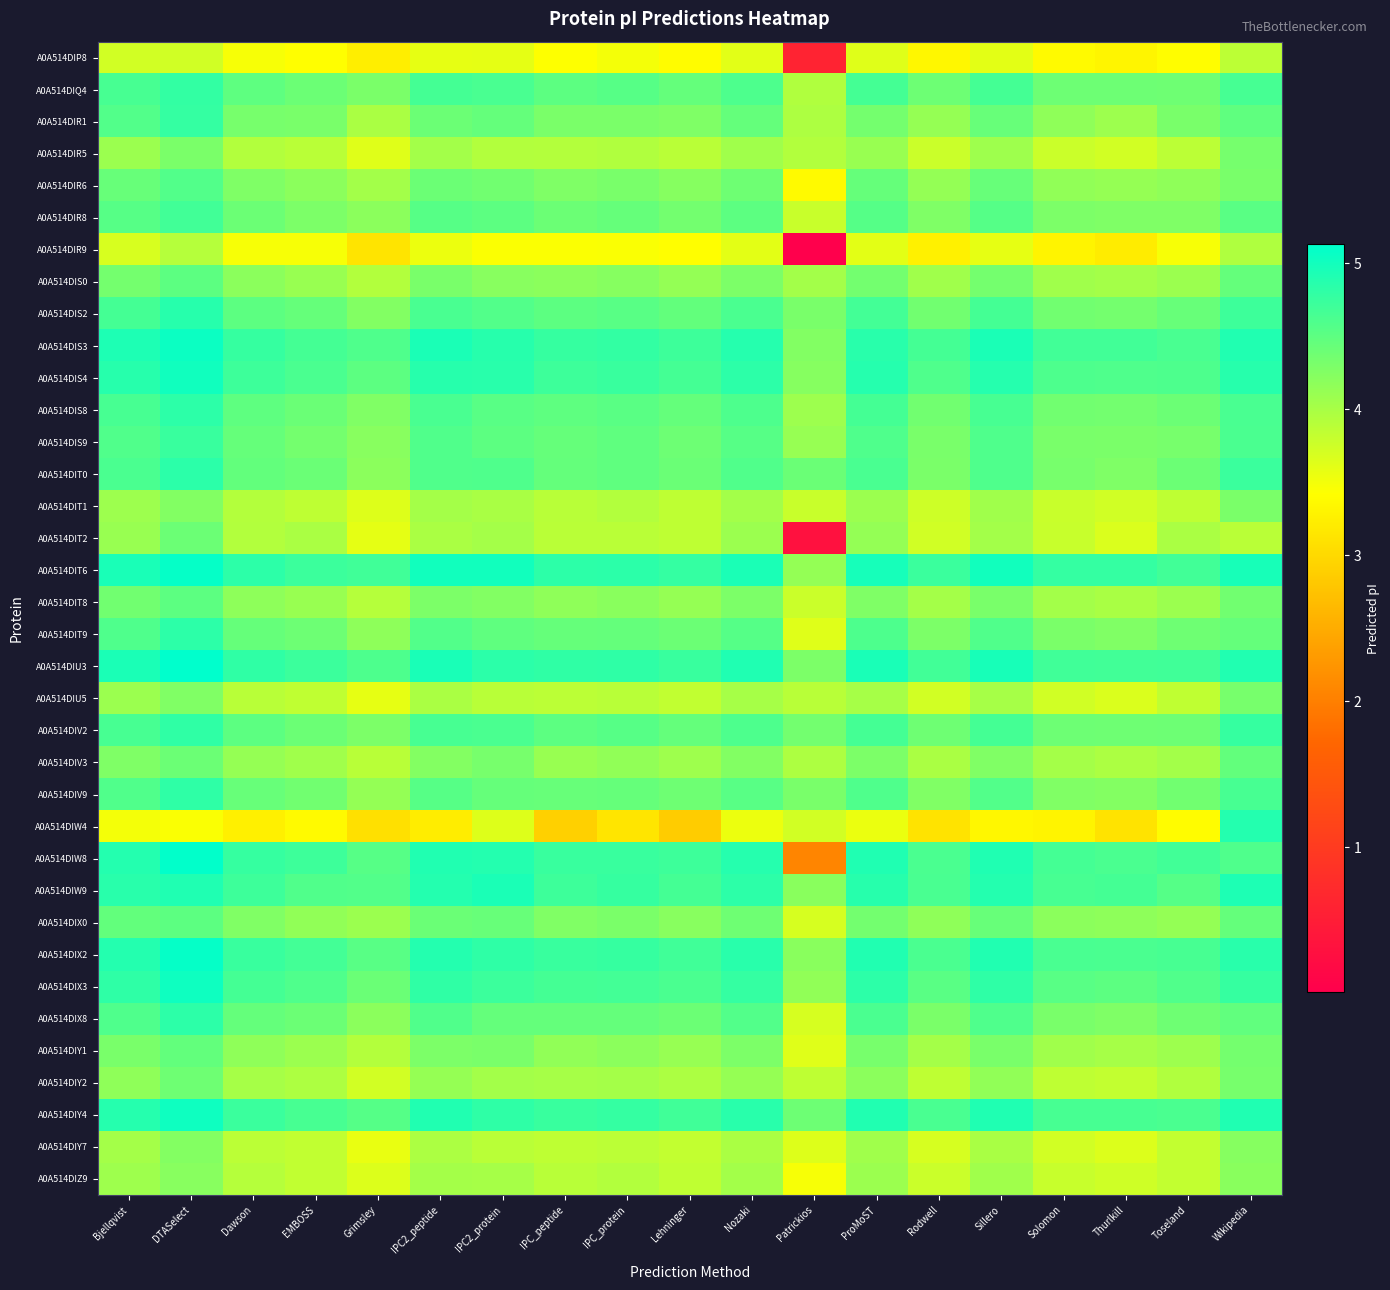

Which series has the widest spread of values?

A0A514DIT2